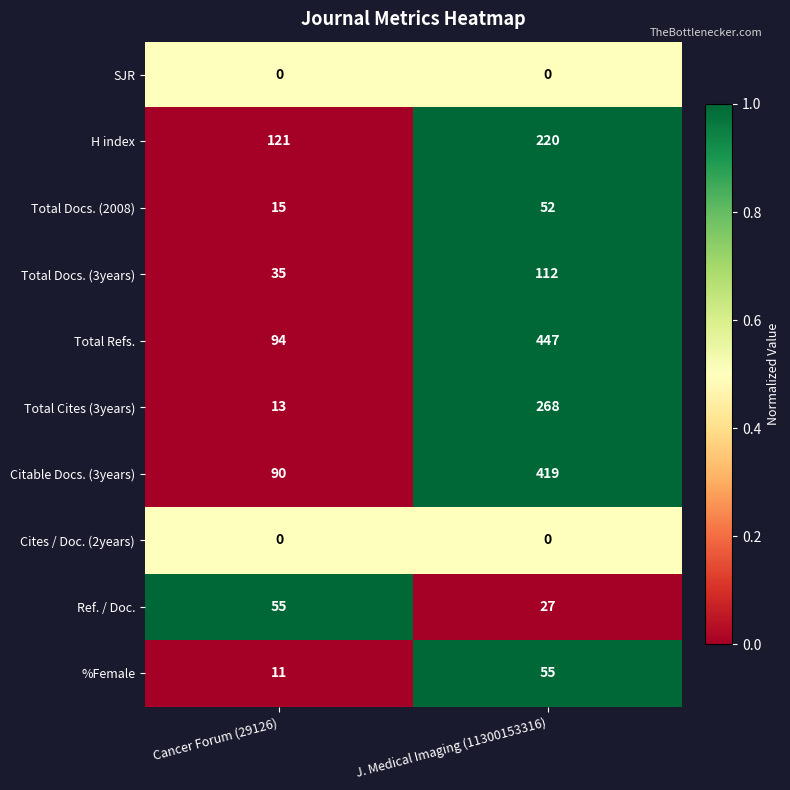

What is the difference between the Total Docs. (3years) values at J. Medical Imaging (11300153316) and Cancer Forum (29126)?

77